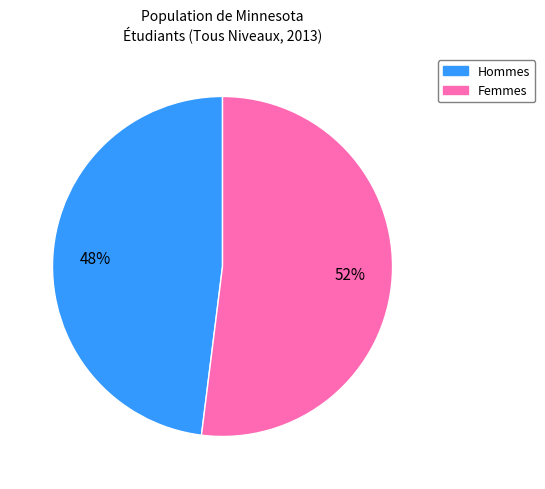

What is the largest slice in the pie chart?

Femmes